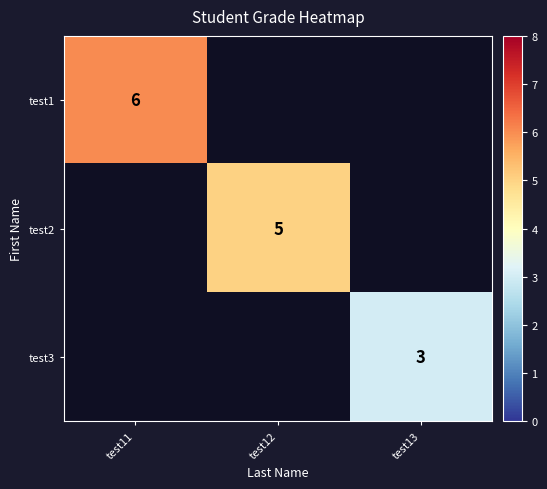

True or false: test1 has a value of 6 at test11.

True